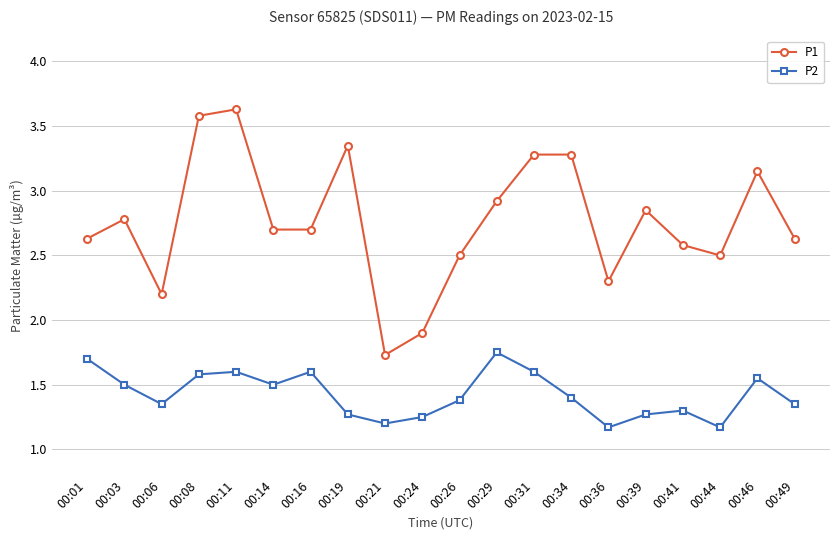

Where does the P1 series first go above 2?

00:01